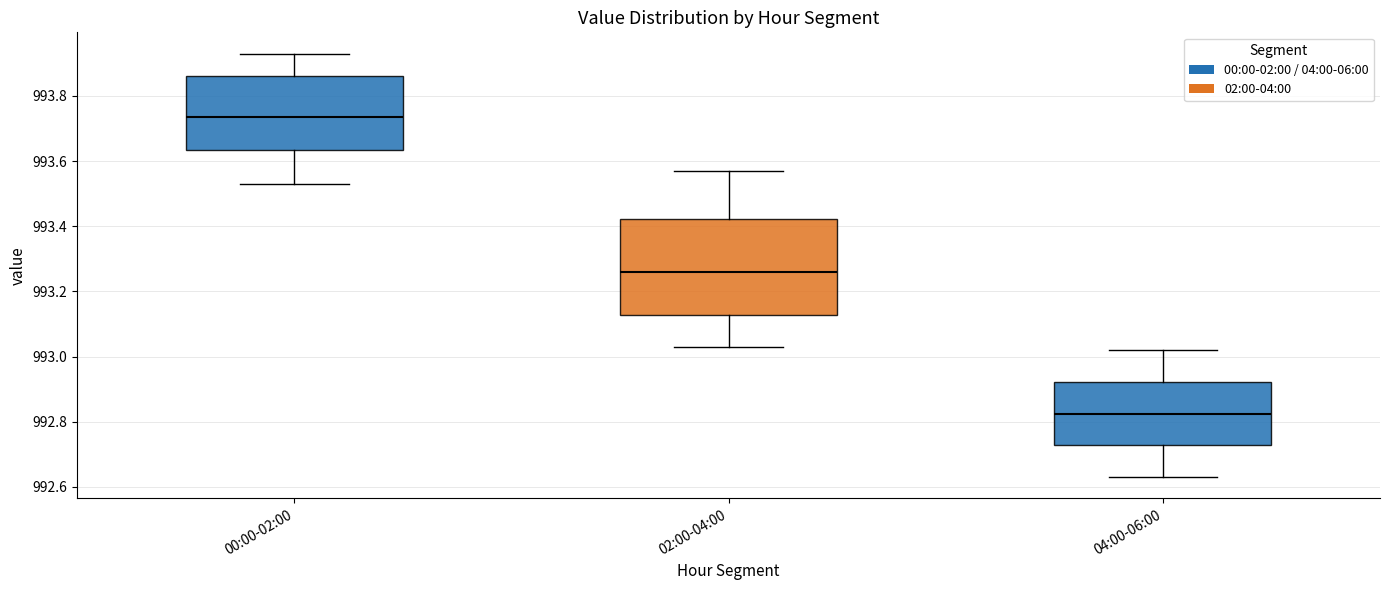

Where is the upper edge of the box for 02:00-04:00 on the y-axis? The values are not printed on the chart, so give them approximately, as read against the axis.

993.42